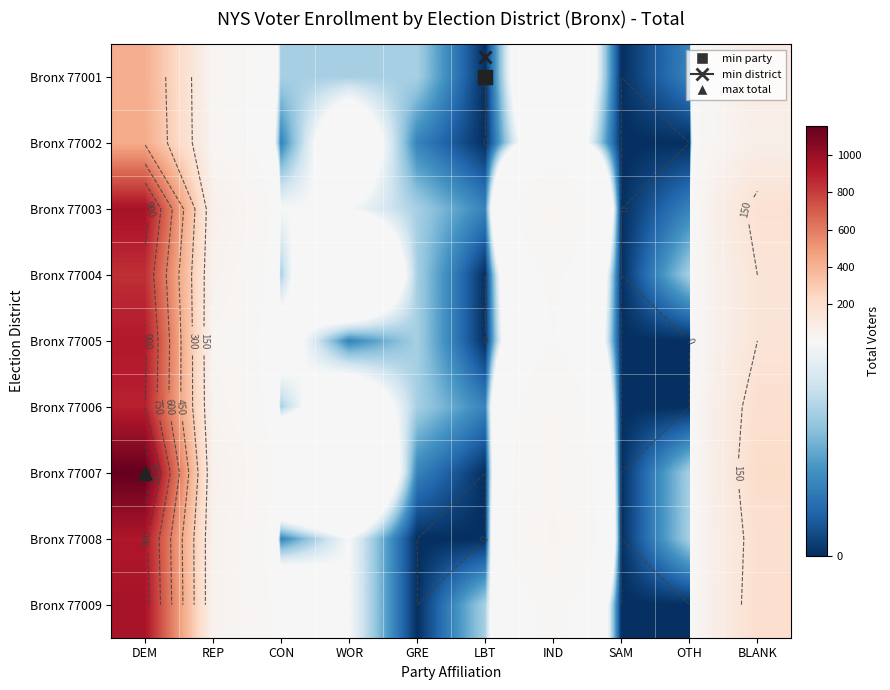

What is the difference between the Bronx 77008 values at REP and BLANK?

140